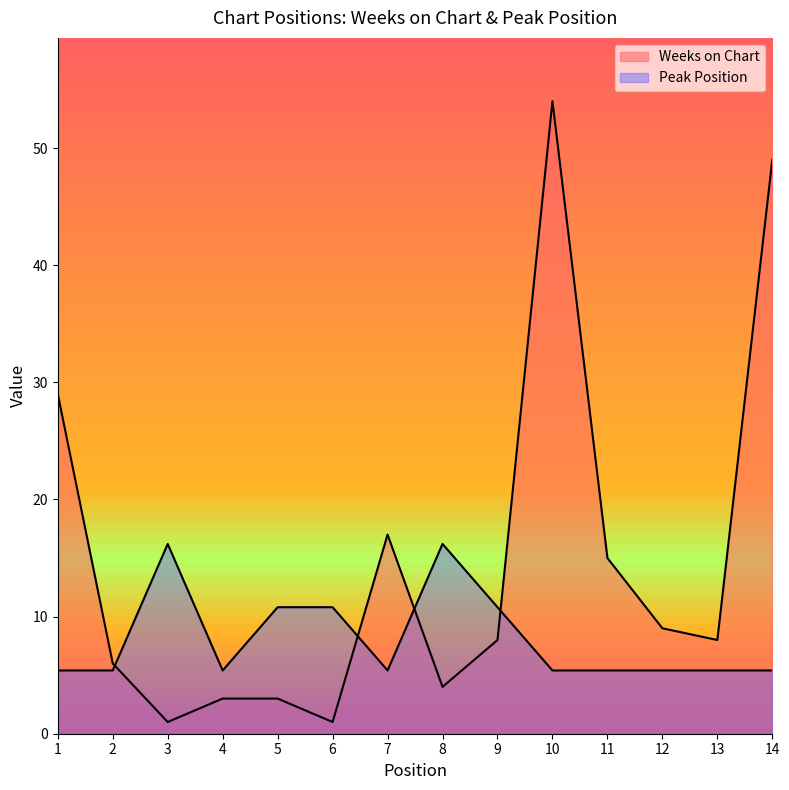

At which category does Weeks on Chart reach its first local valley?

3